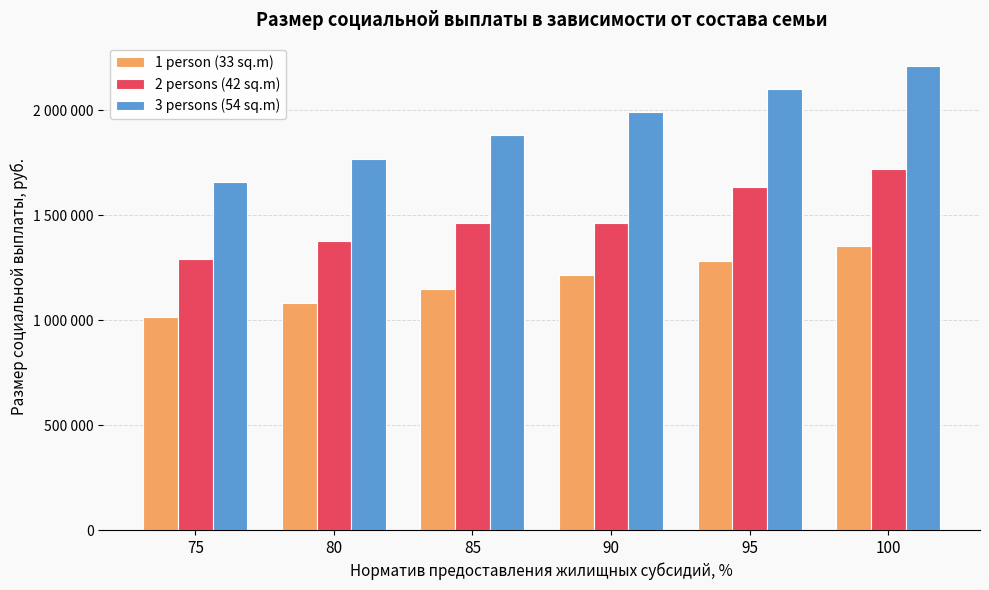

What is the difference between the 2 persons (42 sq.m) values at 80 and 75?

85950.5